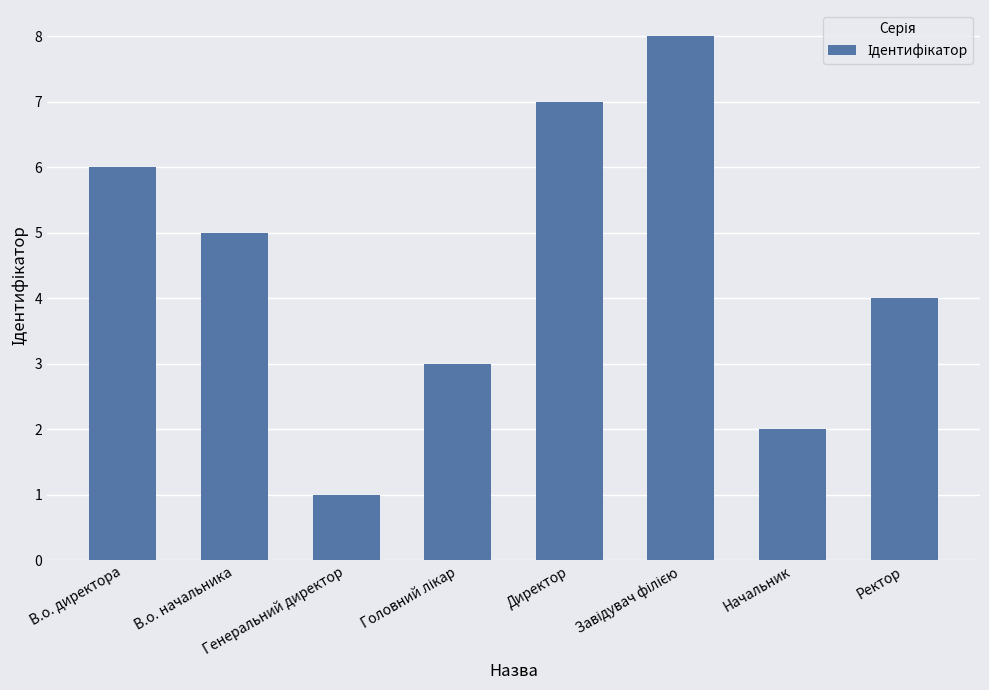

Does the chart contain any negative values?

No